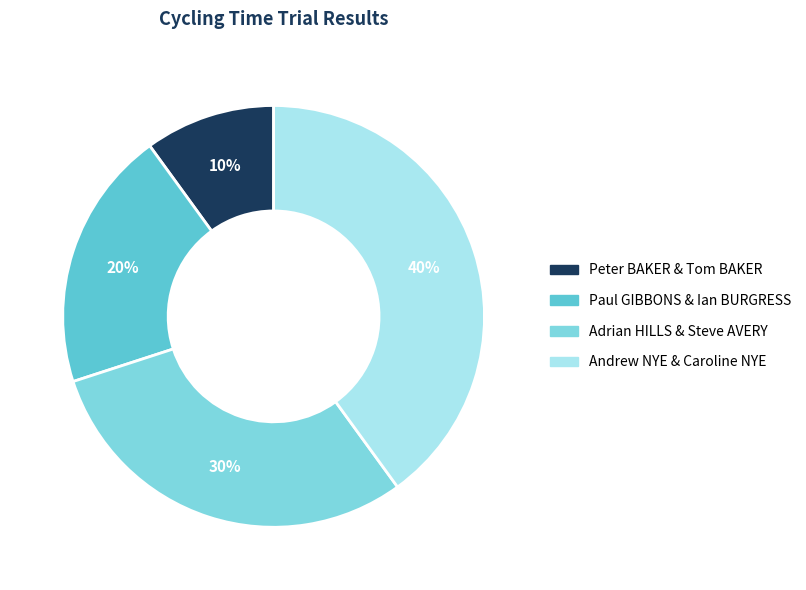

To the nearest percent, what is the combined percentage of Andrew NYE & Caroline NYE and Adrian HILLS & Steve AVERY?

70%